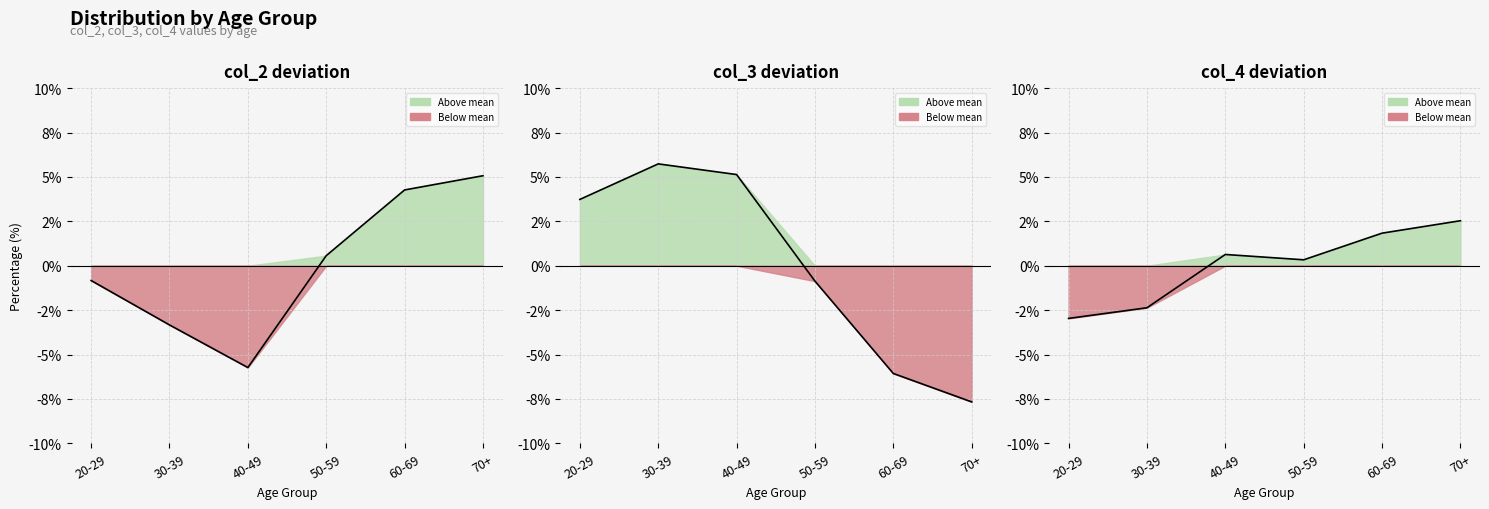

How many lines are shown in the chart?

3